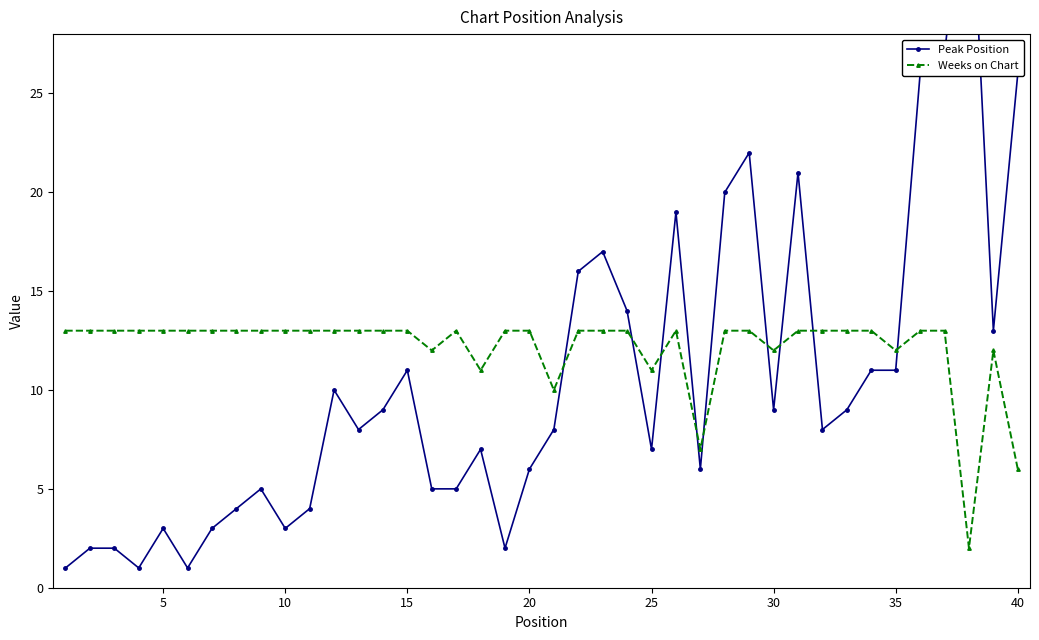

What are all the series names shown in the legend?

Peak Position, Weeks on Chart